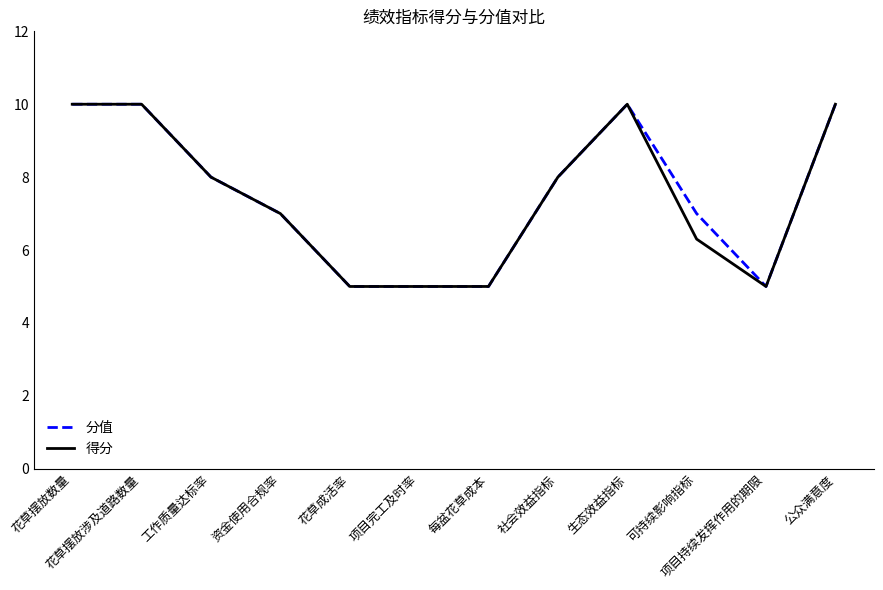

What is the approximate value of 得分 at 生态效益指标?

10.0